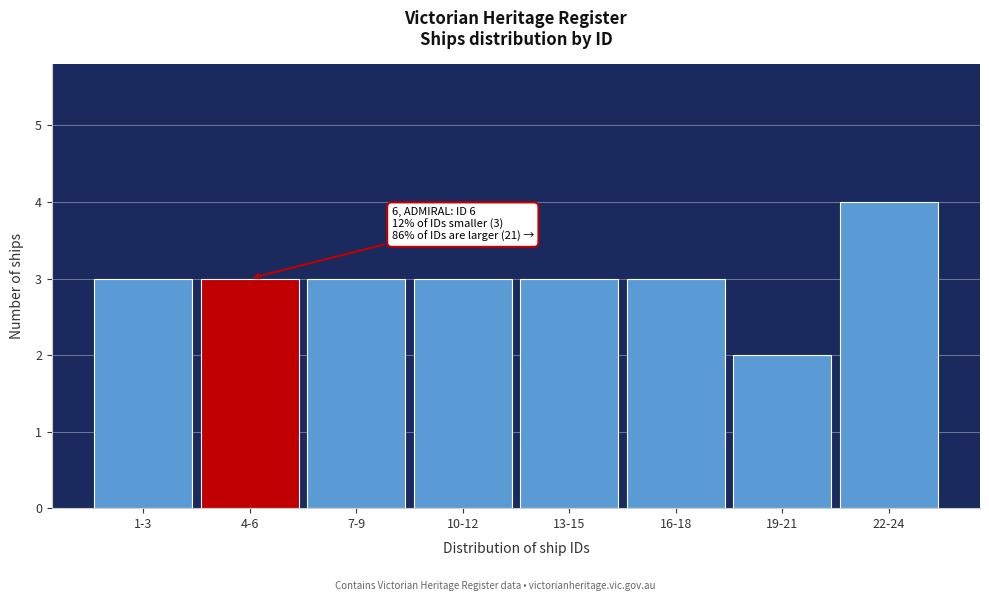

Reading right to left, transcribe all the data shown in this chart.

22-24=4	19-21=2	16-18=3	13-15=3	10-12=3	7-9=3	4-6=3	1-3=3